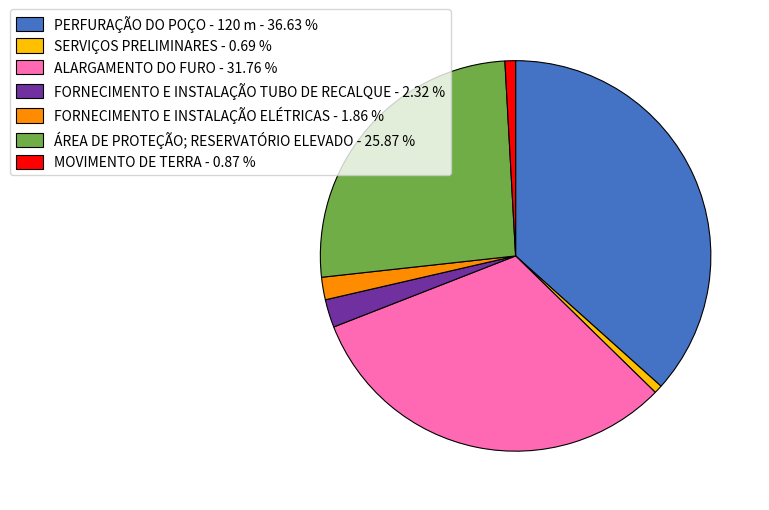

How many segments does this pie chart have?

7